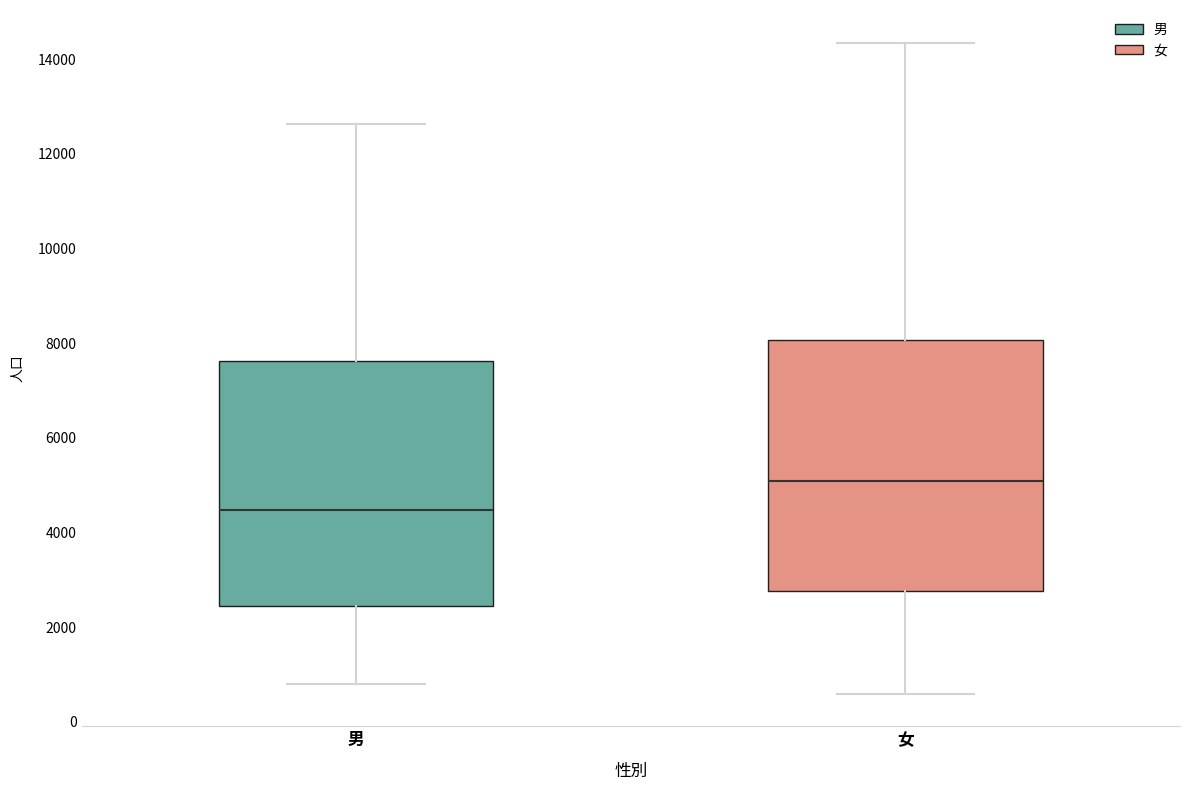

Which box has the lowest median line?

男